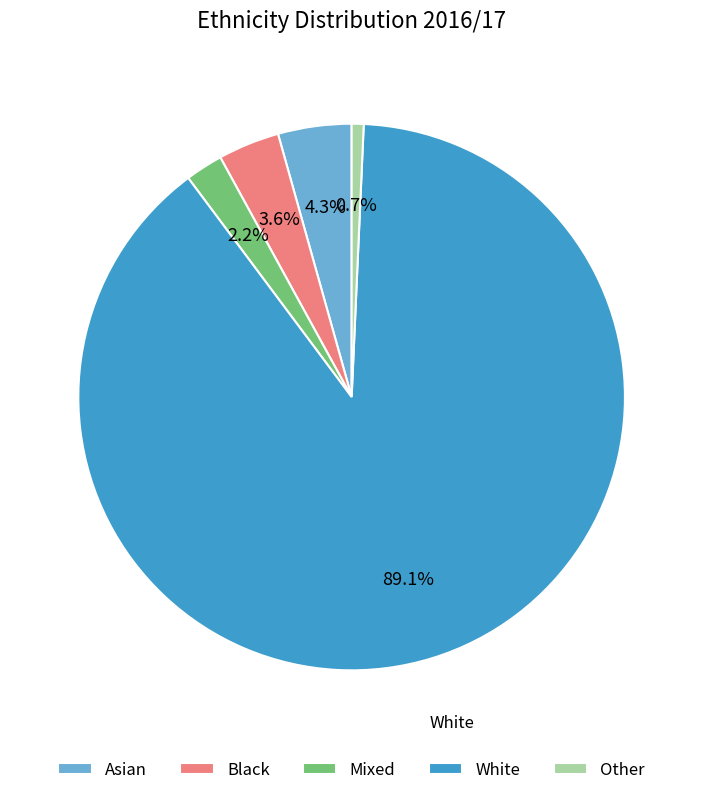

Which has a higher value, Other or Black?

Black